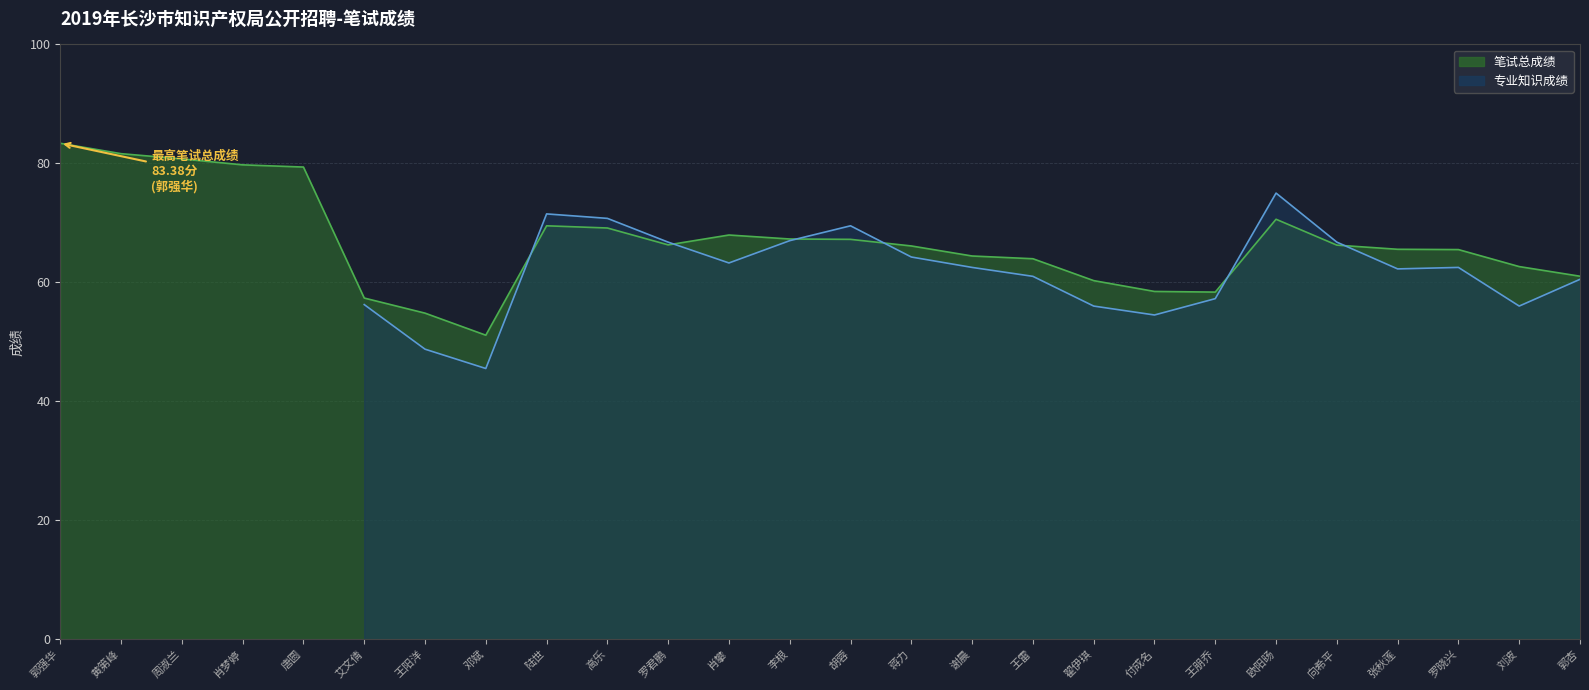

Reading left to right, what are all the values shown in this chart?

83.4	81.6	80.8	79.8	79.4	57.4	54.8	51.1	69.5	69.1	66.3	68.0	67.3	67.2	66.1	64.4	64.0	60.3	58.5	58.4	70.6	66.2	65.5	65.5	62.6	61.0